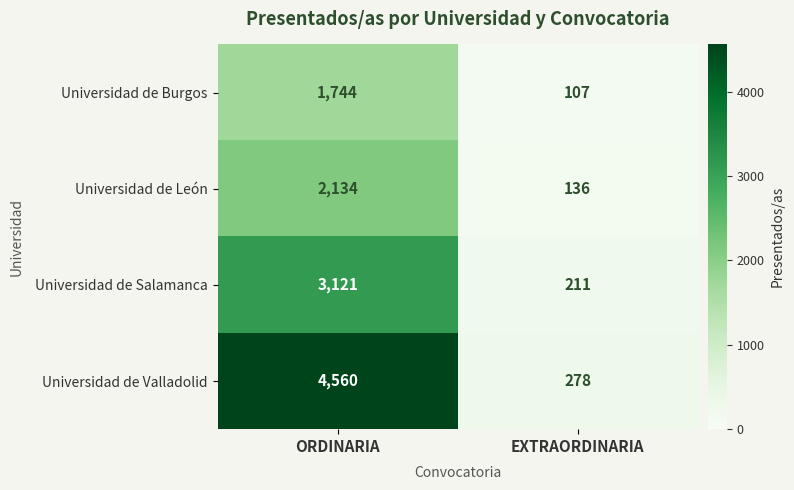

Which category has the lowest value across all series?

EXTRAORDINARIA